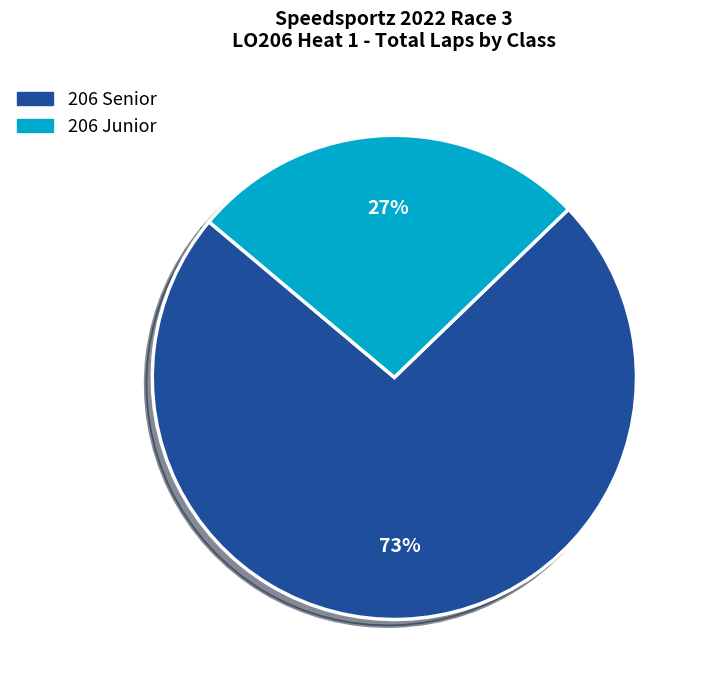

Does any single category account for the majority?

Yes